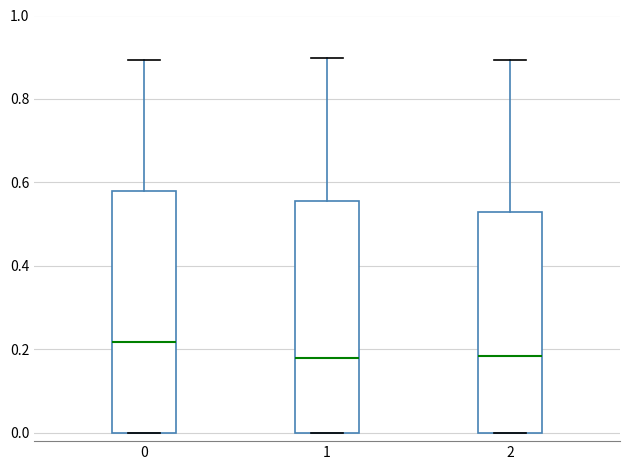

Which box's median line is the highest?

0